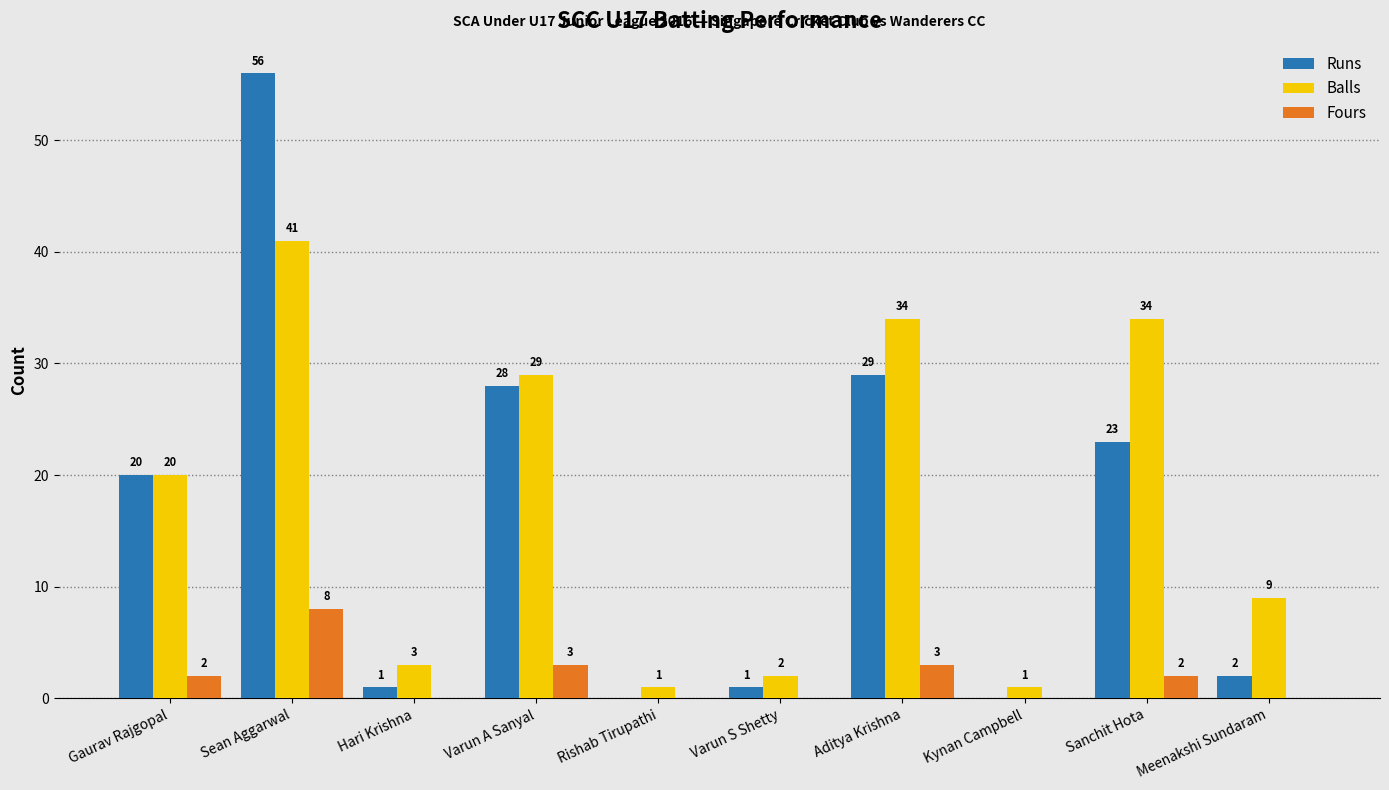

What is the maximum value shown in the chart?

56